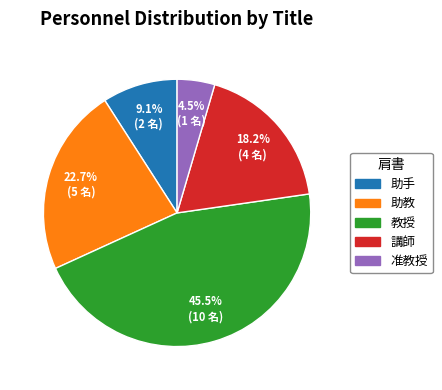

Between 助手 and 教授, which is larger?

教授